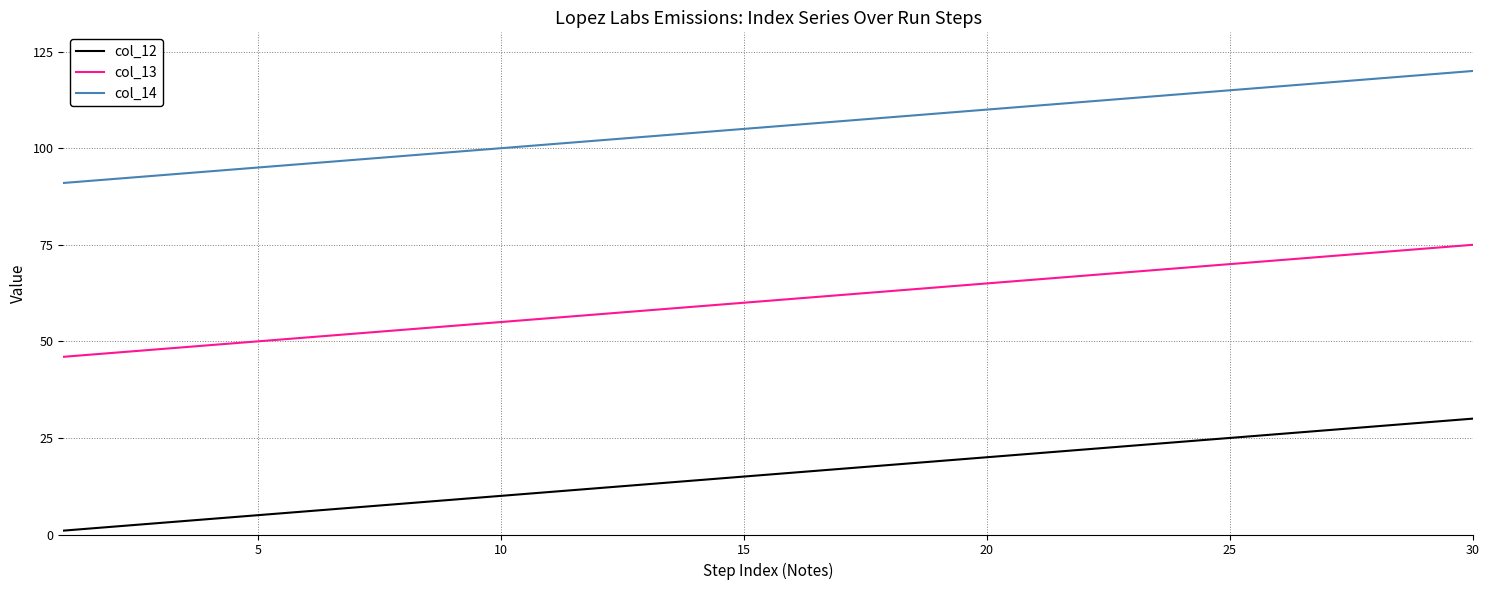

What is the difference between the maximum and minimum values in the col_14 series?

29